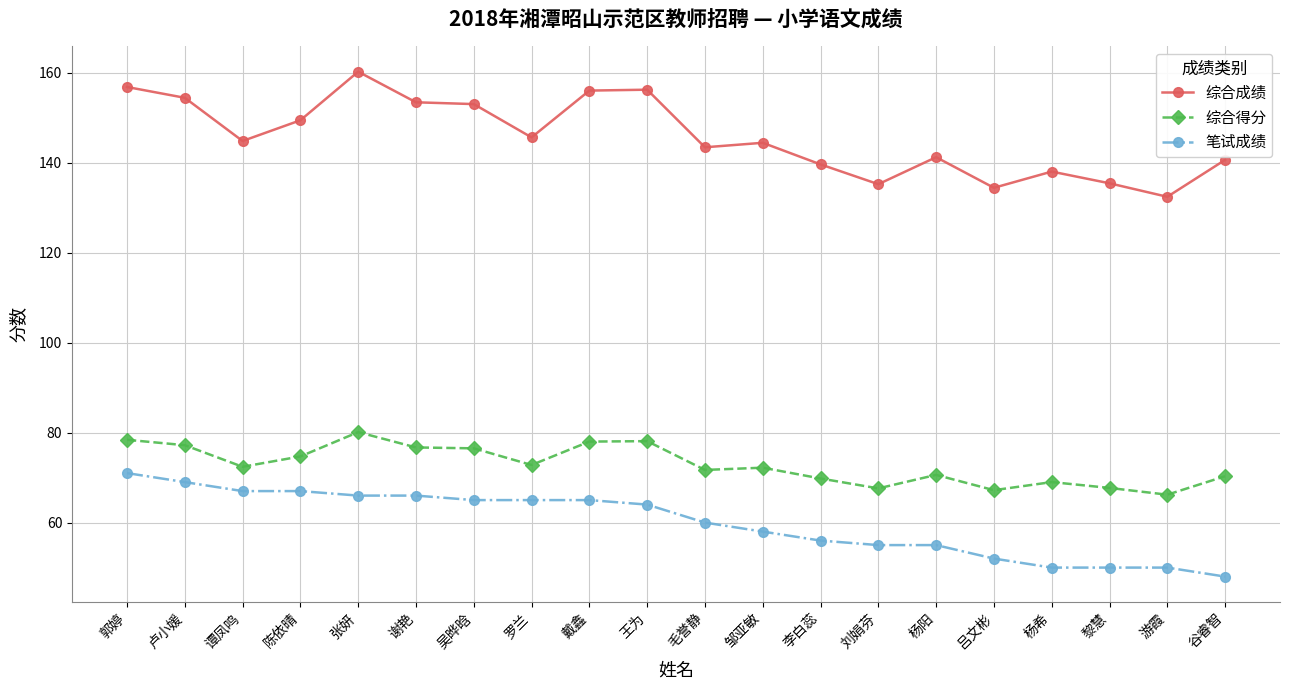

True or false: 综合得分 has a value of 101.7 at 李白蕊.

False